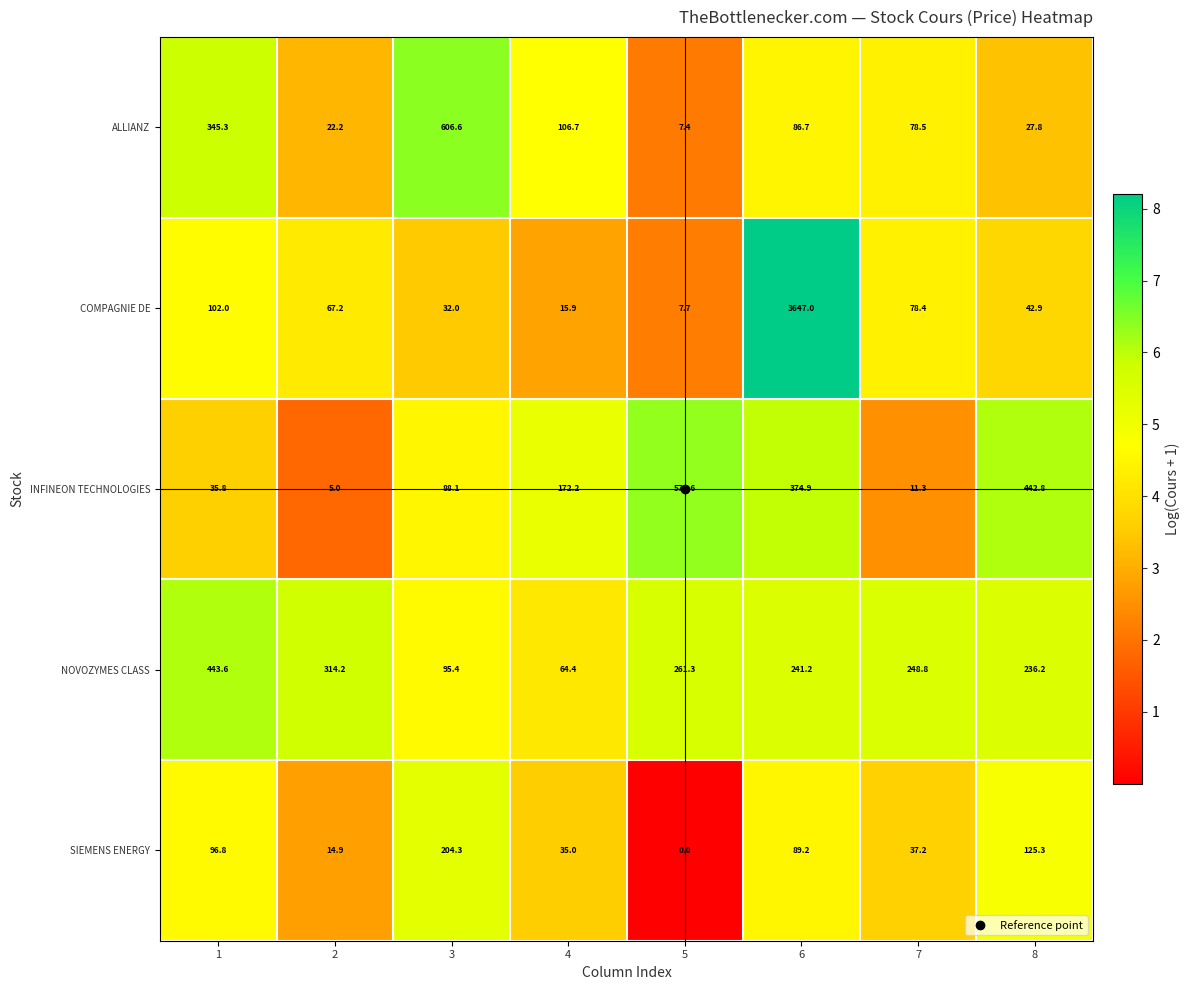

Between 1 and 7, which series saw the biggest shift?

ALLIANZ